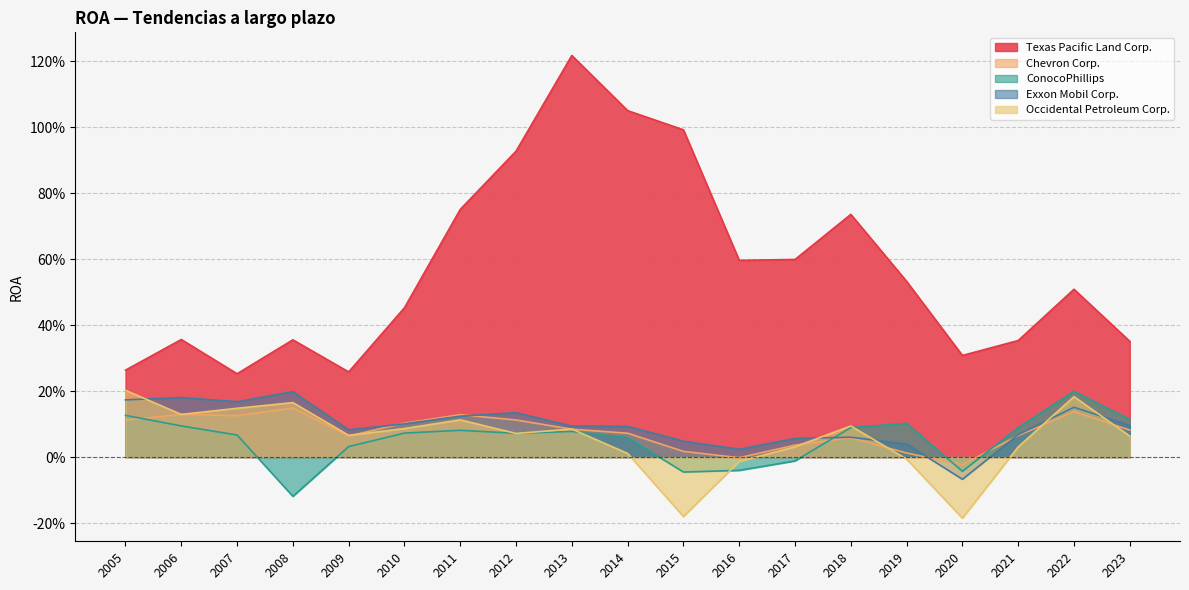

True or false: Chevron Corp. and ConocoPhillips intersect in this chart.

True